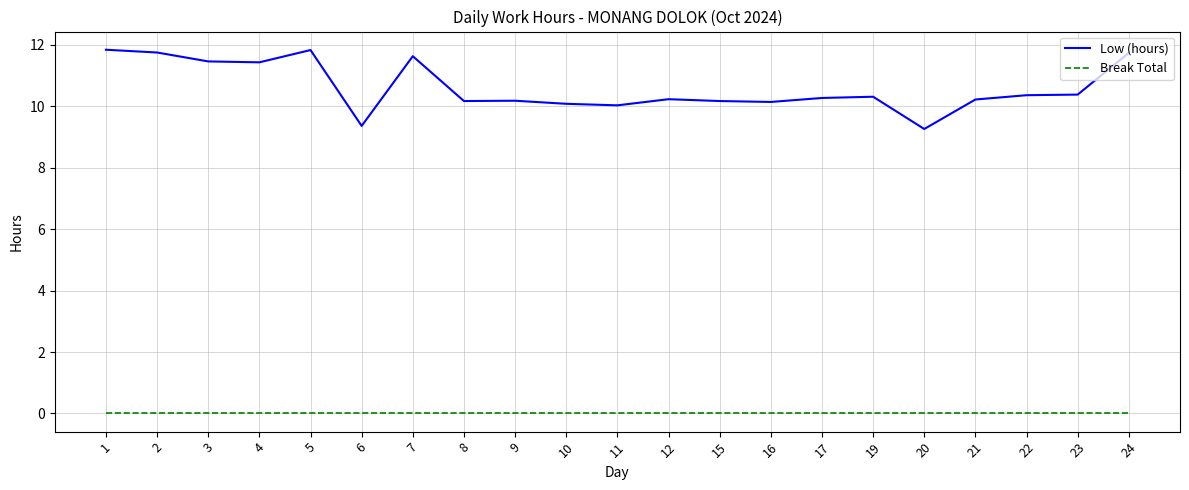

What are all the series names shown in the legend?

Low (hours), Break Total